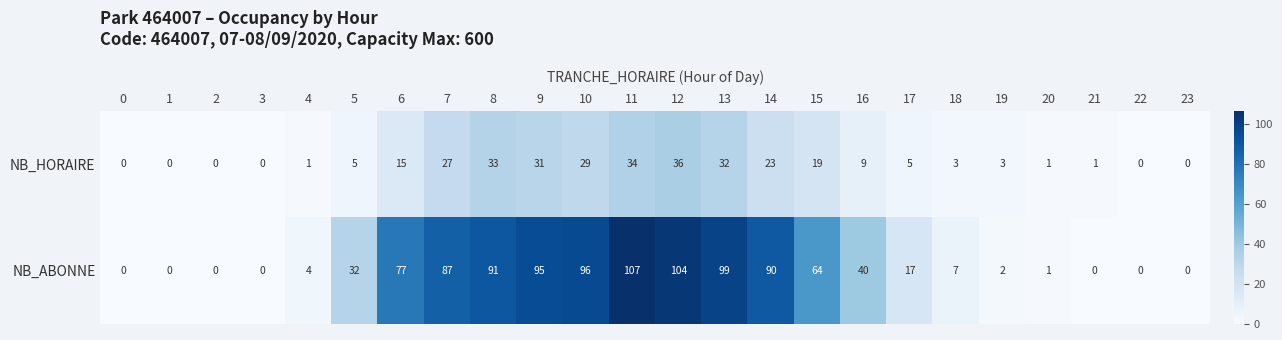

Is it true that NB_ABONNE equals -64 at 3?

False